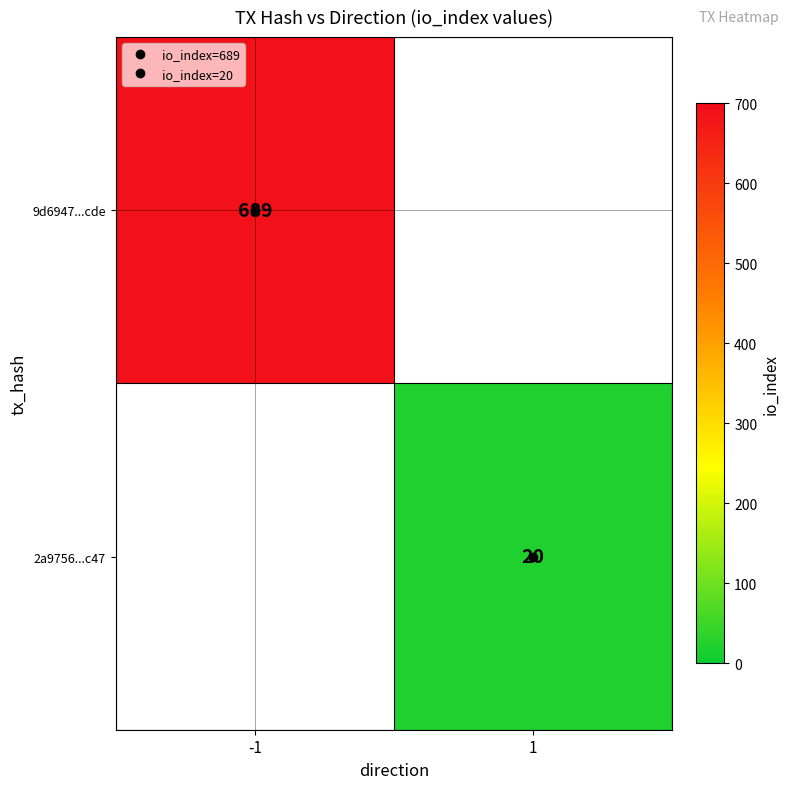

Is the value of 2a9756...c47 at -1 greater than the value of 9d6947...cde at -1?

No